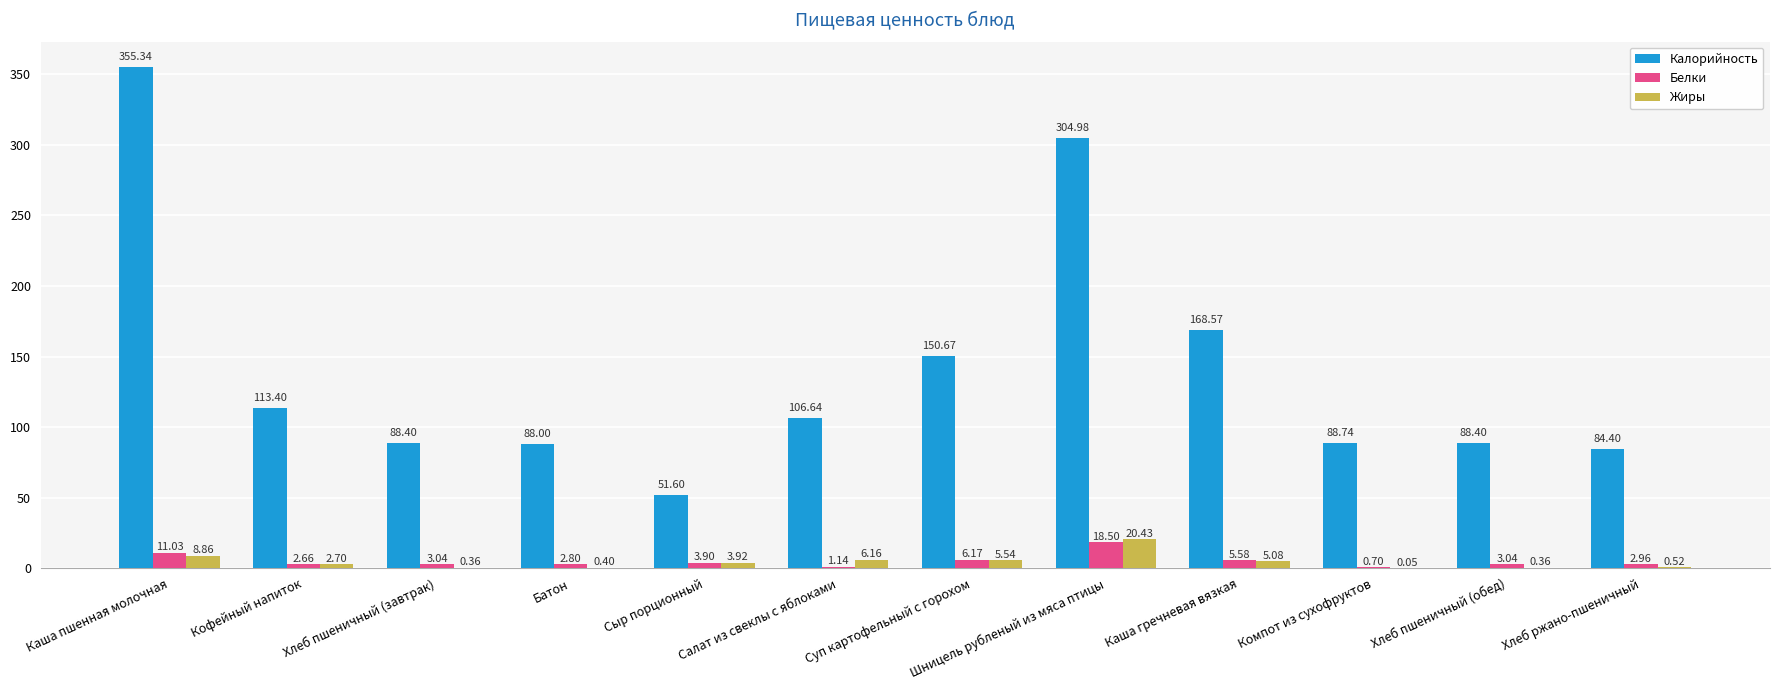

What is the maximum value shown in the chart?

355.3